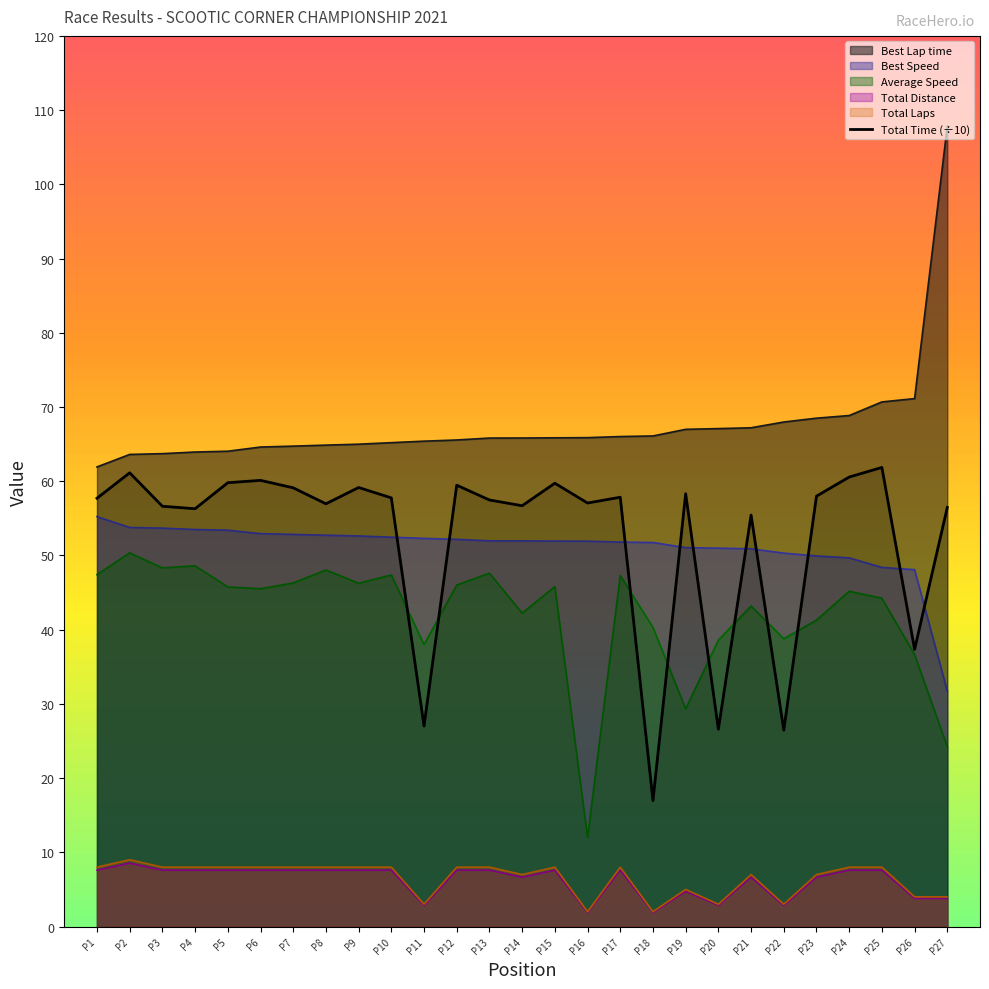

In Total Laps, how many points are higher than both neighbors (excluding endpoints)?

5